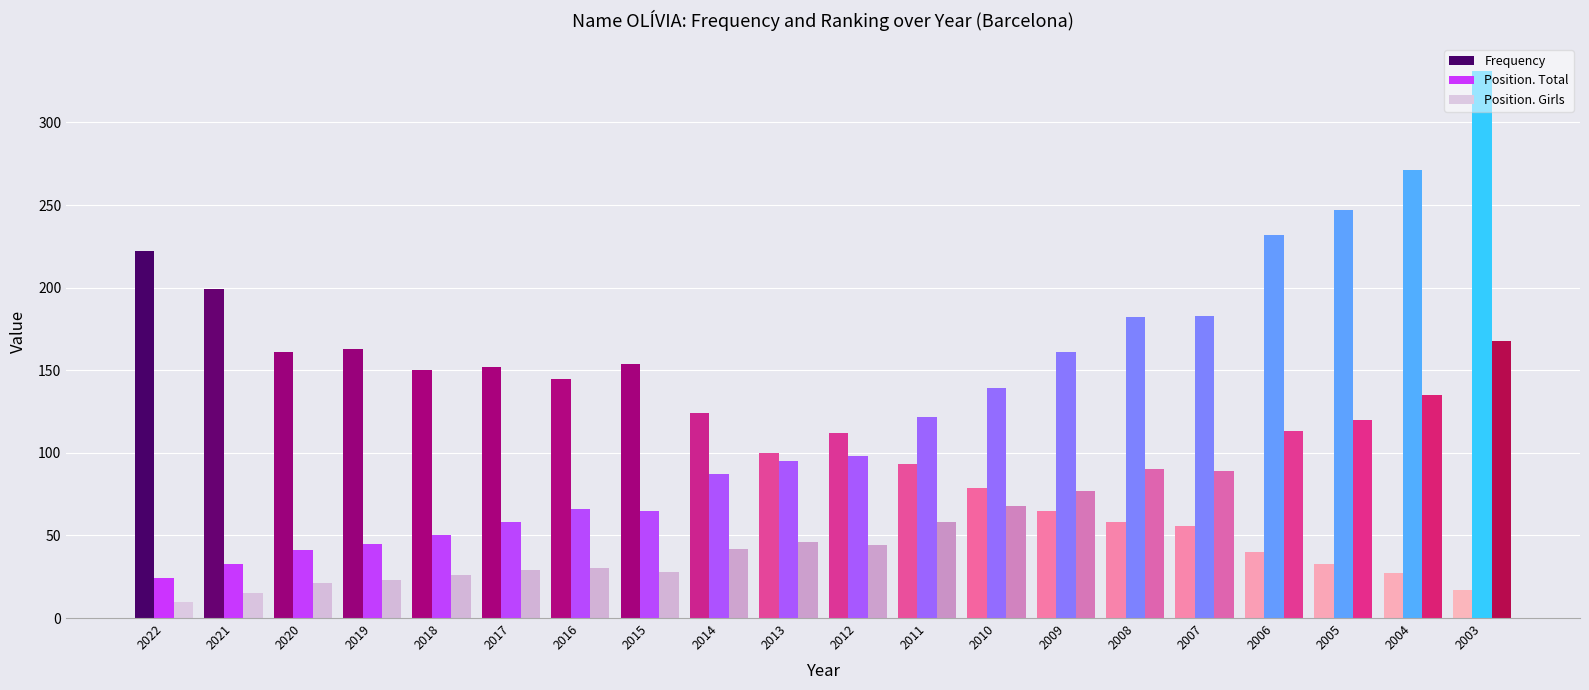

The value of Frequency at 2007 is 56. True or false?

True